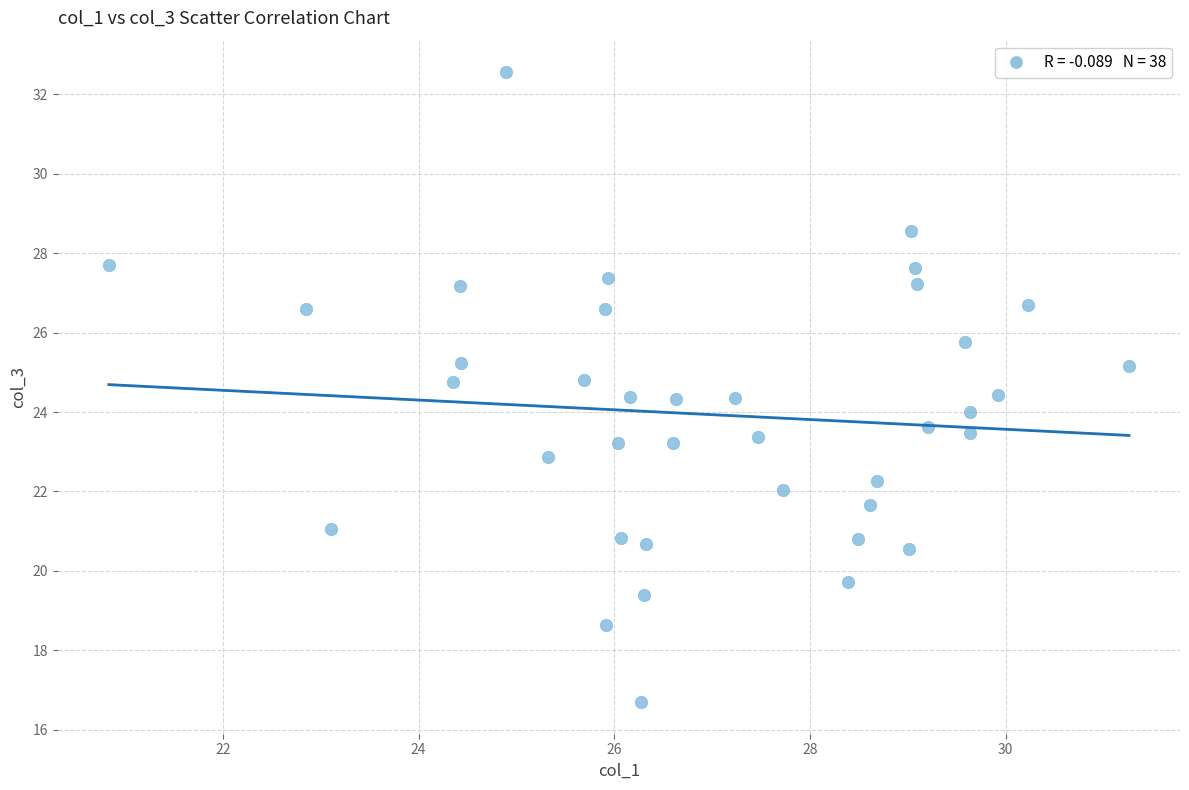

What is the range of X values (max minus min)?

10.4